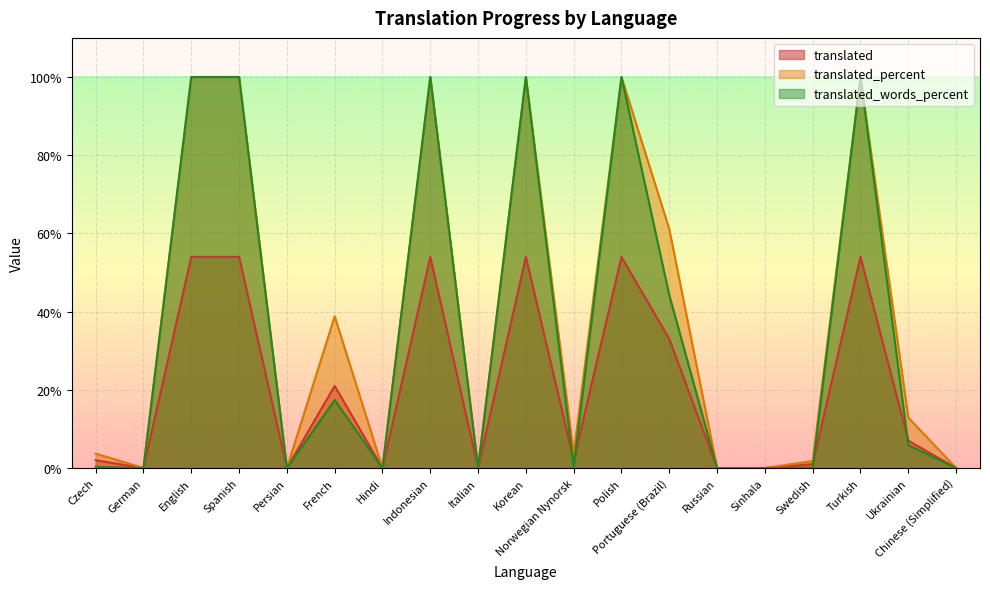

Which series has the largest total across all categories?

translated_percent